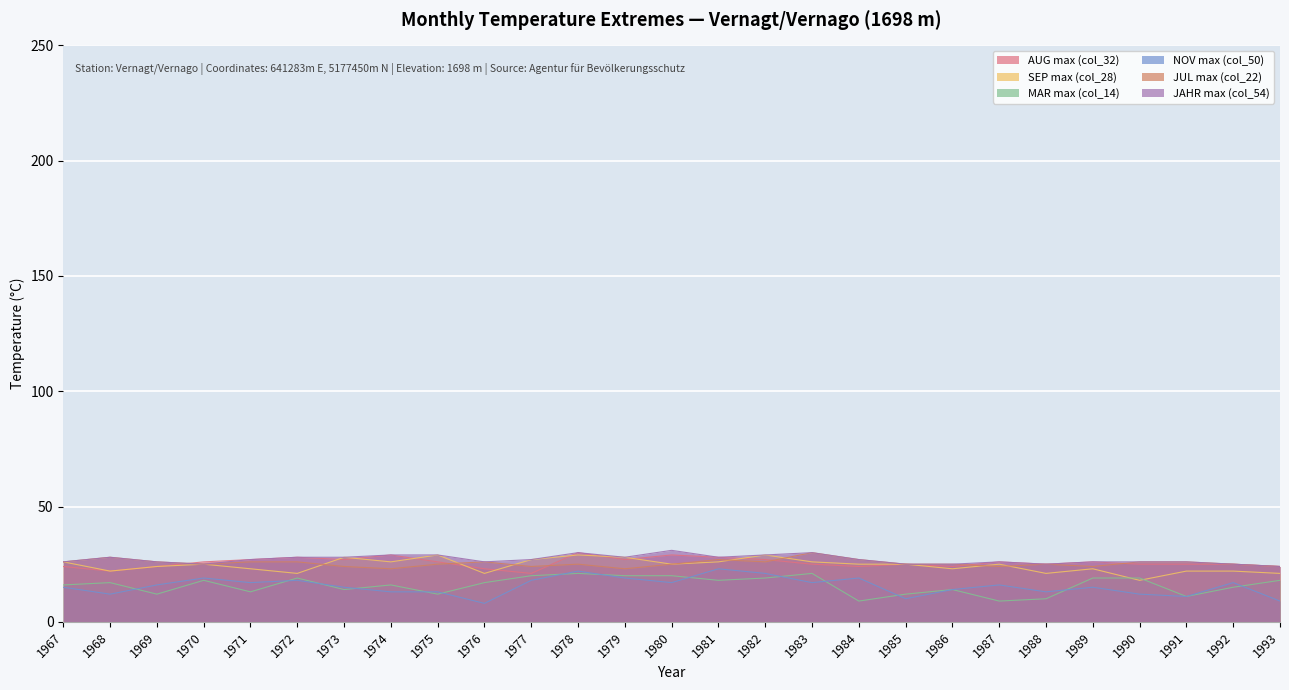

How many values in the MAR max (col_14) series are below 17?

13